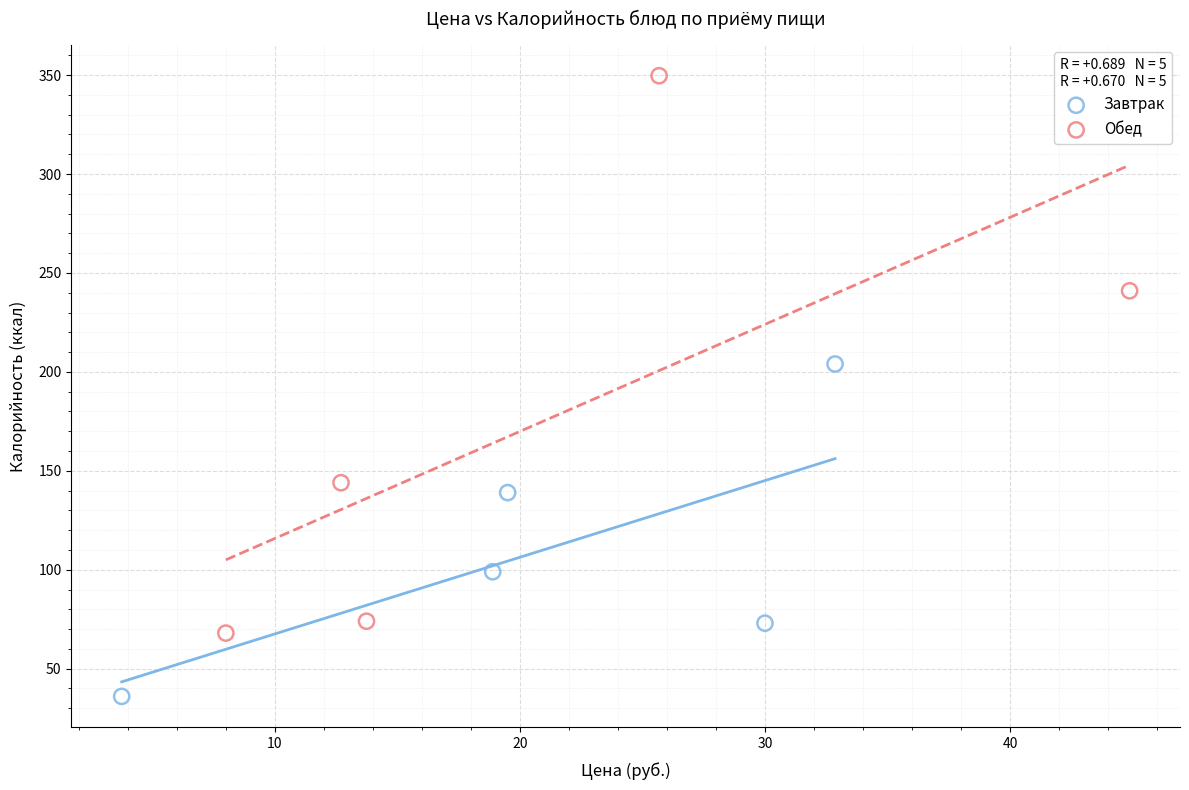

What are all the series names shown in the legend?

Завтрак, Обед